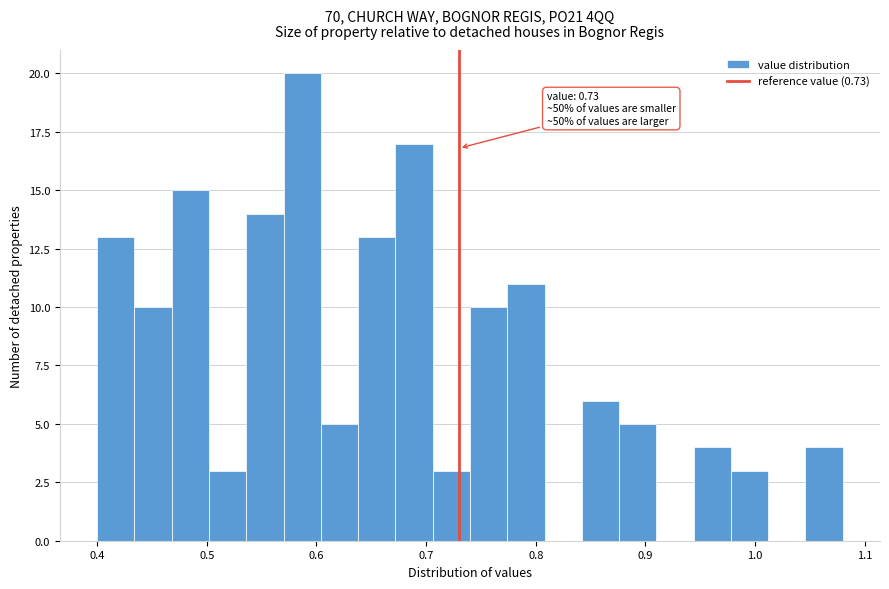

Around what value on the x-axis is the tallest bar? Give the approximate position of its centre, as read against the axis.

0.59